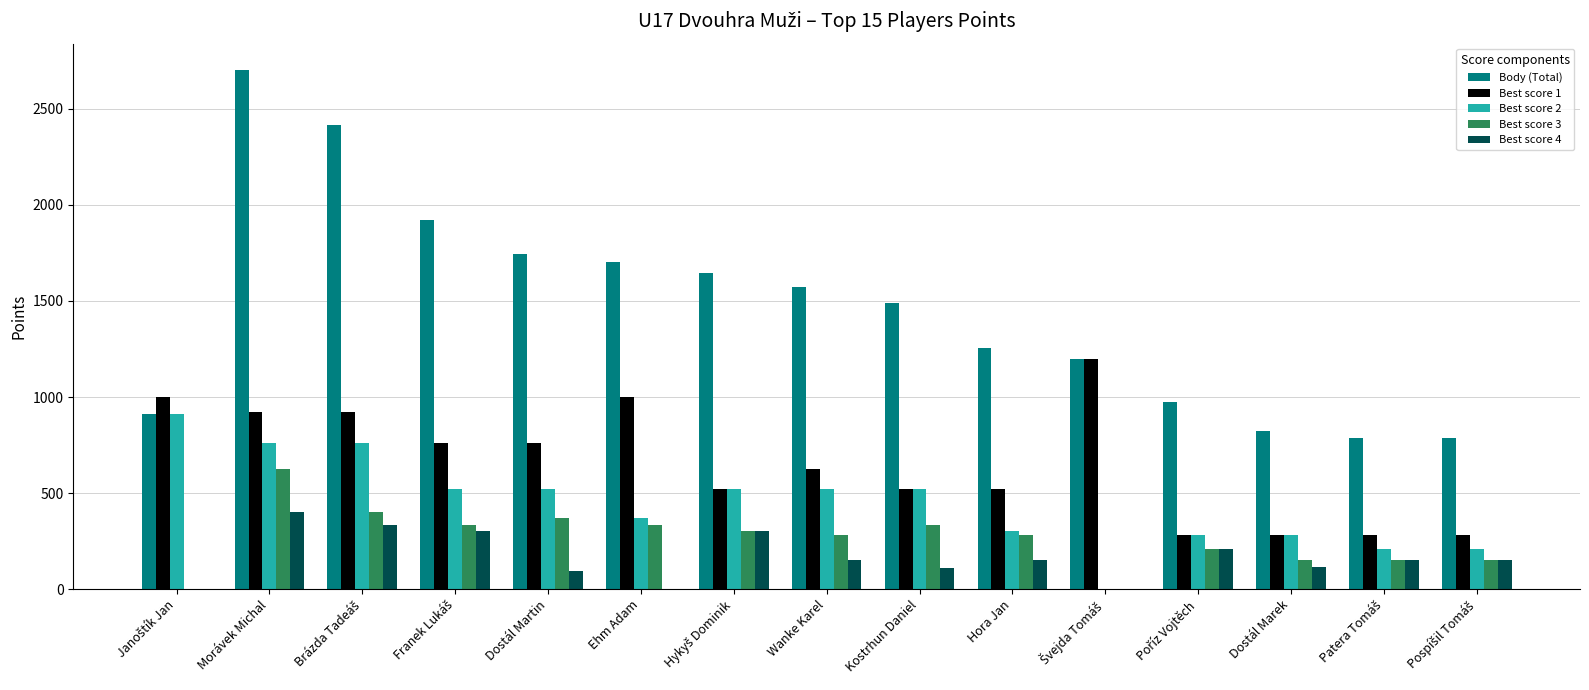

What is the greatest value displayed?

2704